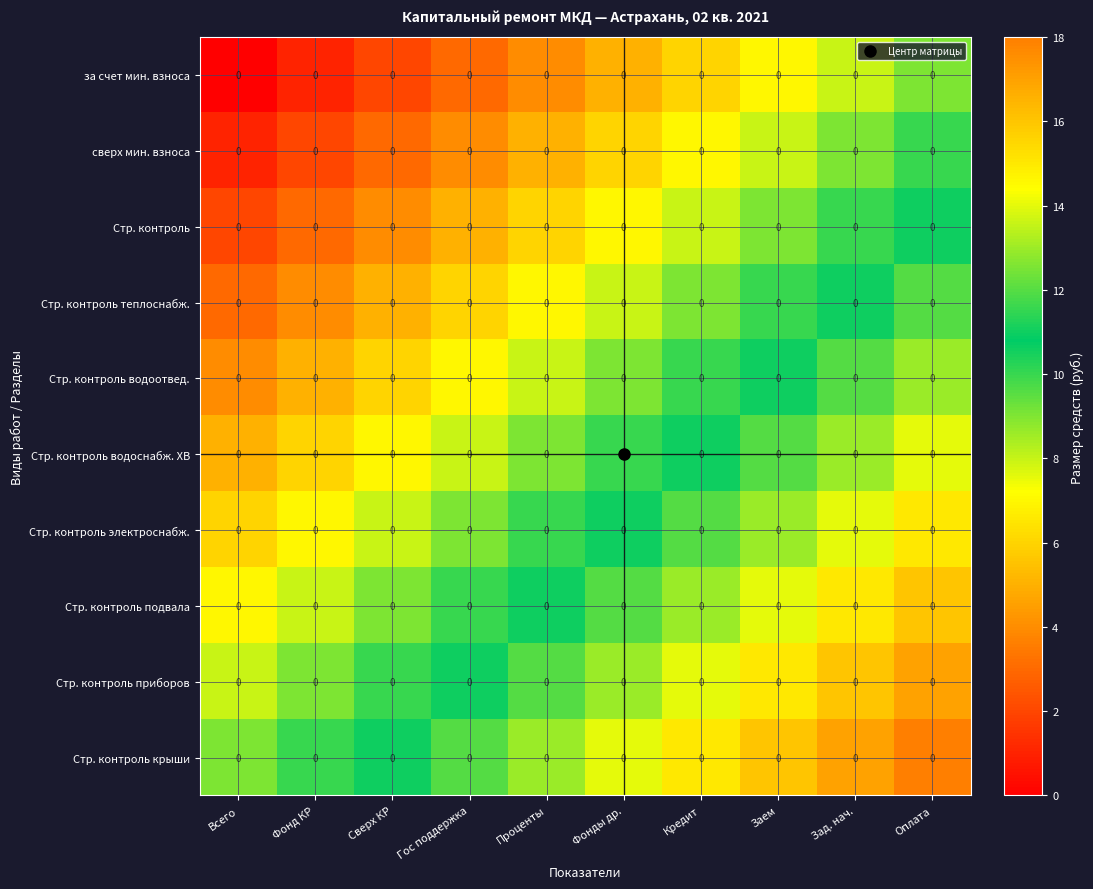

The value of Стр. контроль водоотвед. at Гос поддержка is 12. True or false?

False